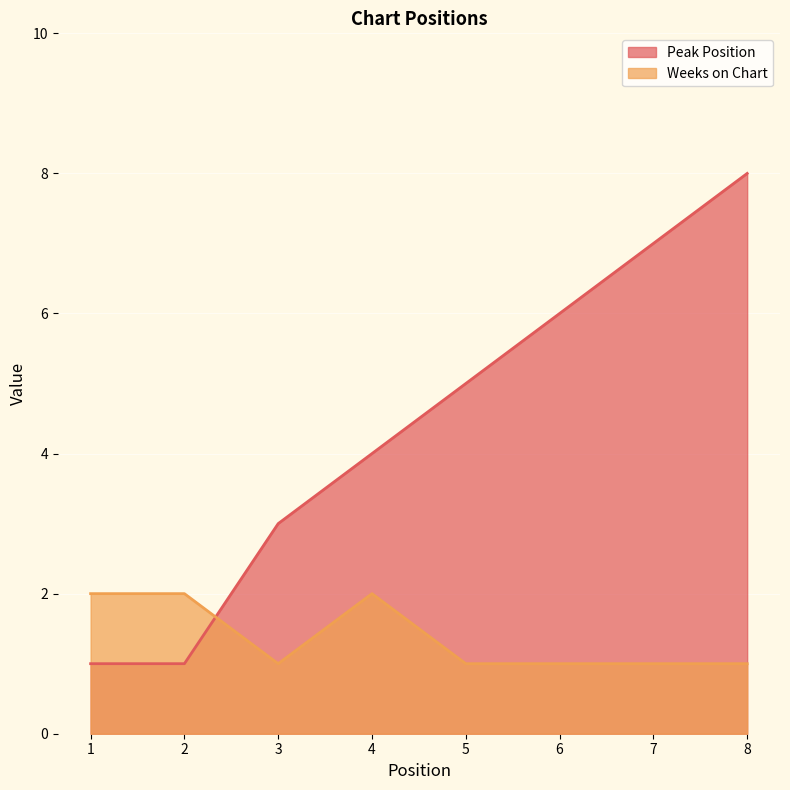

What is the difference between the second highest and second lowest values in the Peak Position series?

6